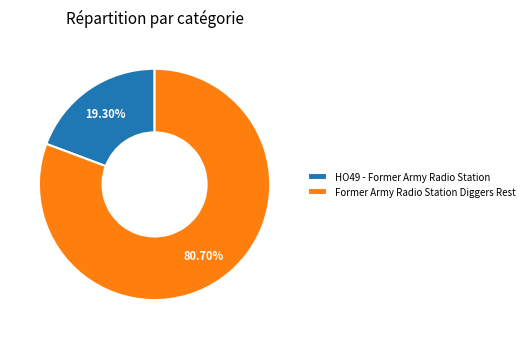

What is the largest slice in the pie chart?

Former Army Radio Station Diggers Rest